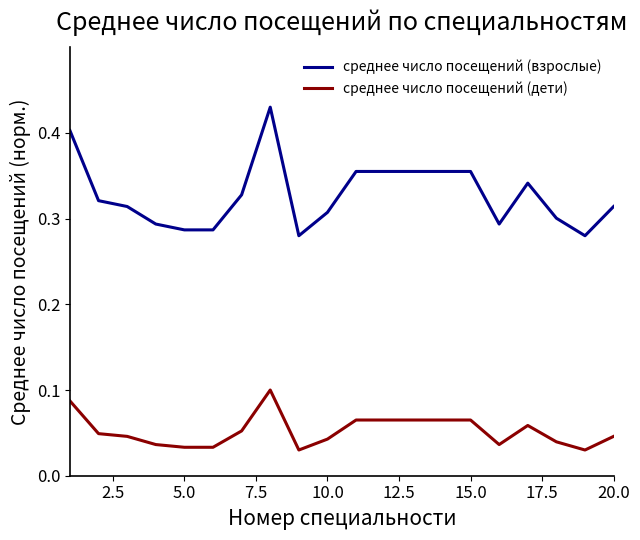

Rank the series by their maximum value, from lowest to highest.

среднее число посещений (дети), среднее число посещений (взрослые)